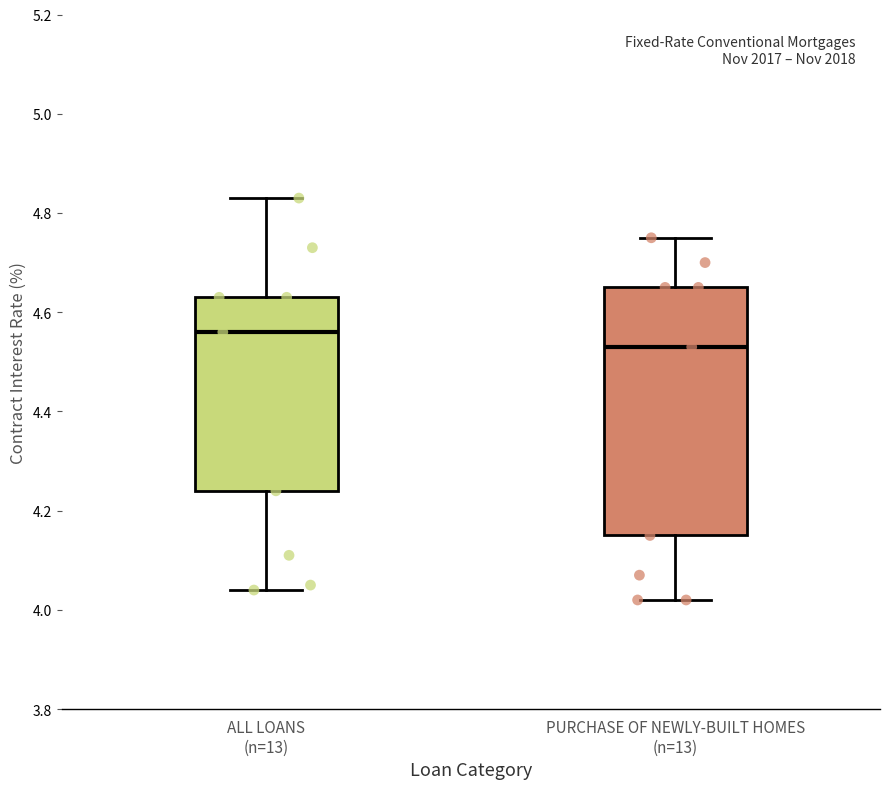

Reading left to right, transcribe this box plot: for each box, give where its median line is, the range the box spans, and where its two whiskers end, as read against the y-axis. The values are not printed on the chart, so give them approximately, as read against the axis.

ALL LOANS (n=13): median 4.56, box 4.24 to 4.64, whiskers 4.04 to 4.84
PURCHASE OF NEWLY-BUILT HOMES (n=13): median 4.54, box 4.16 to 4.66, whiskers 4.02 to 4.76